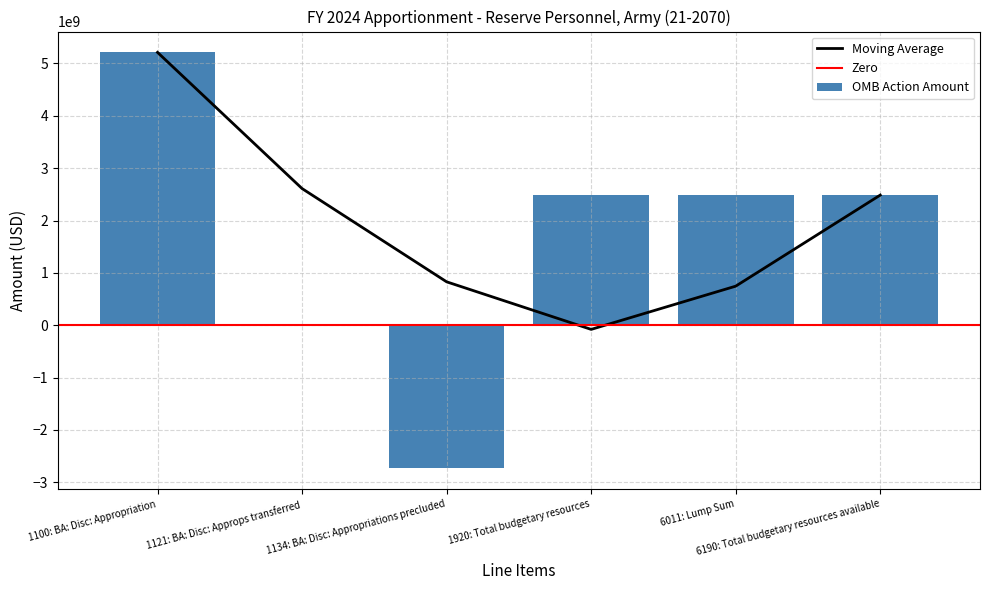

How many values are below zero?

1